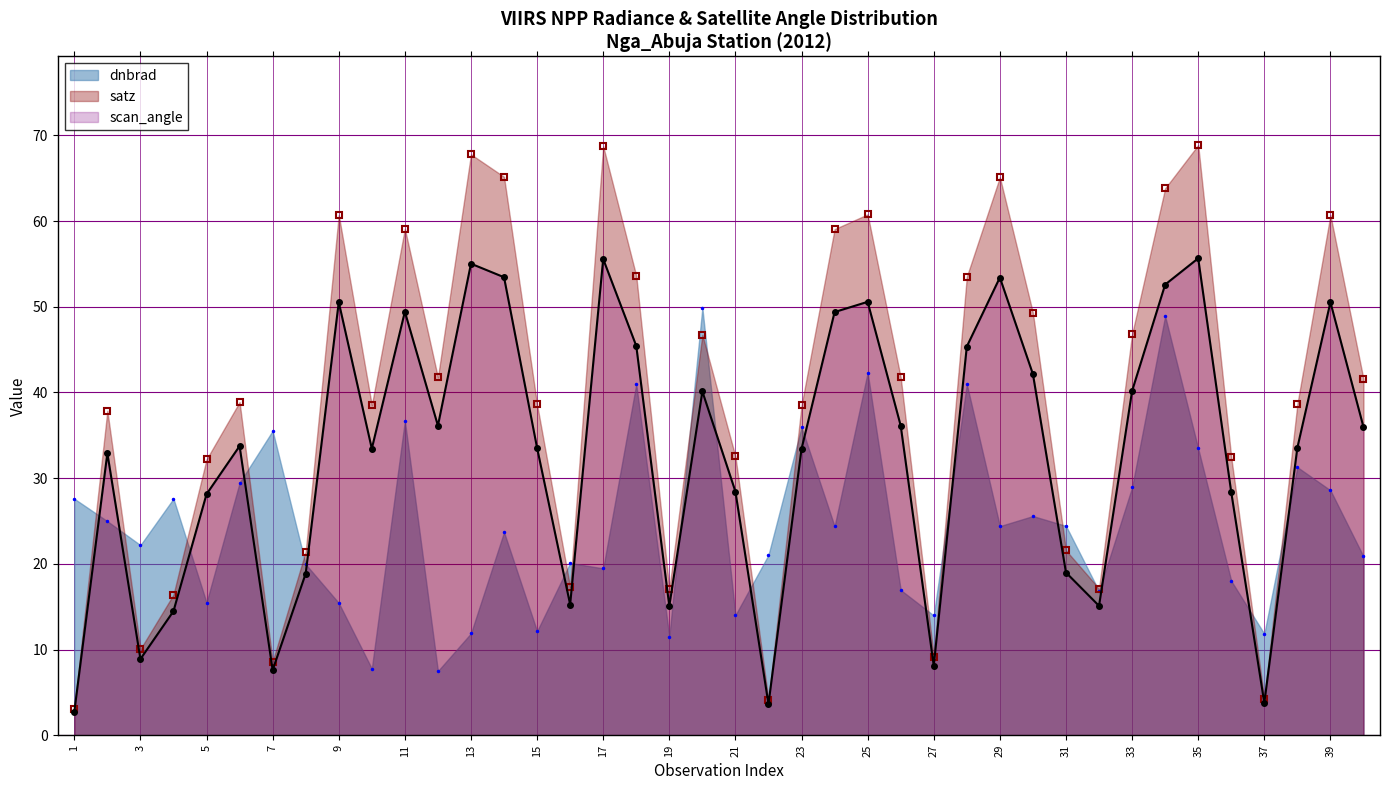

At how many categories does at least one series exceed 42?

16